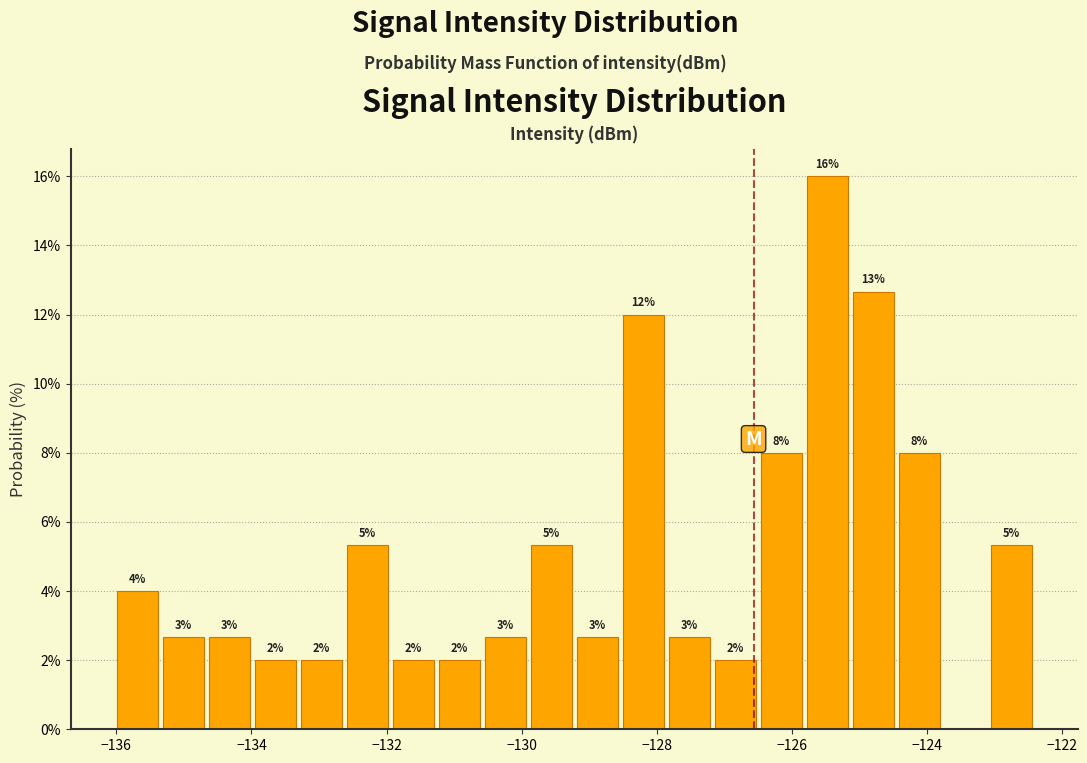

Read against the x-axis, roughly where is the centre of the tallest bar?

-125.4